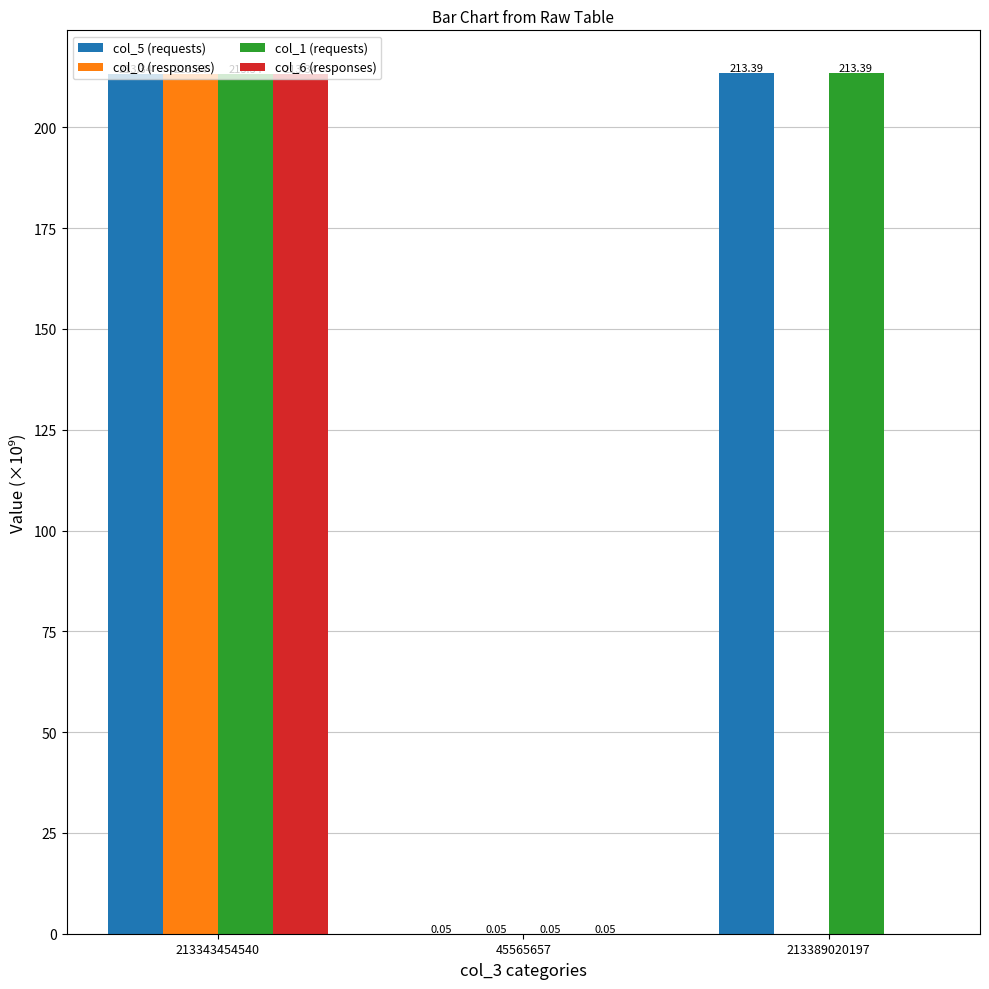

What is the total value across all series at 213389020197?

426.8